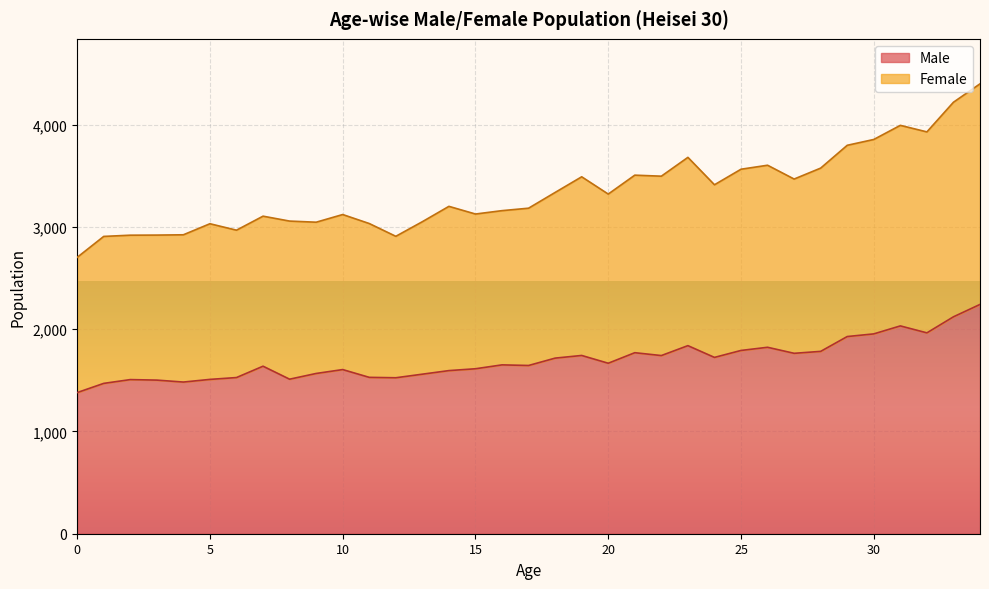

How many categories are shown in the chart?

35